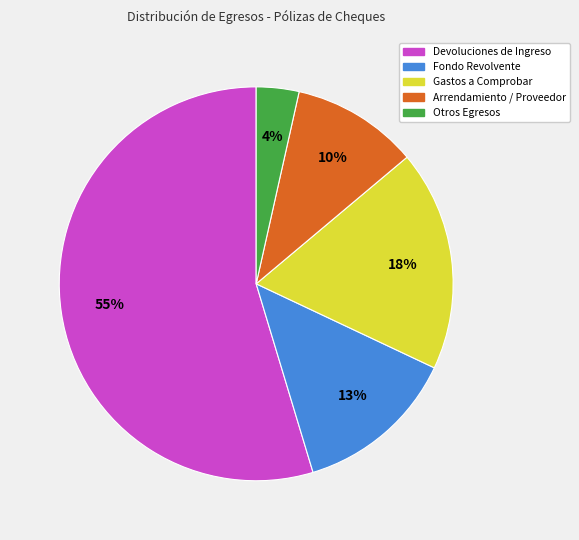

To the nearest percent, what is the average slice percentage?

20%